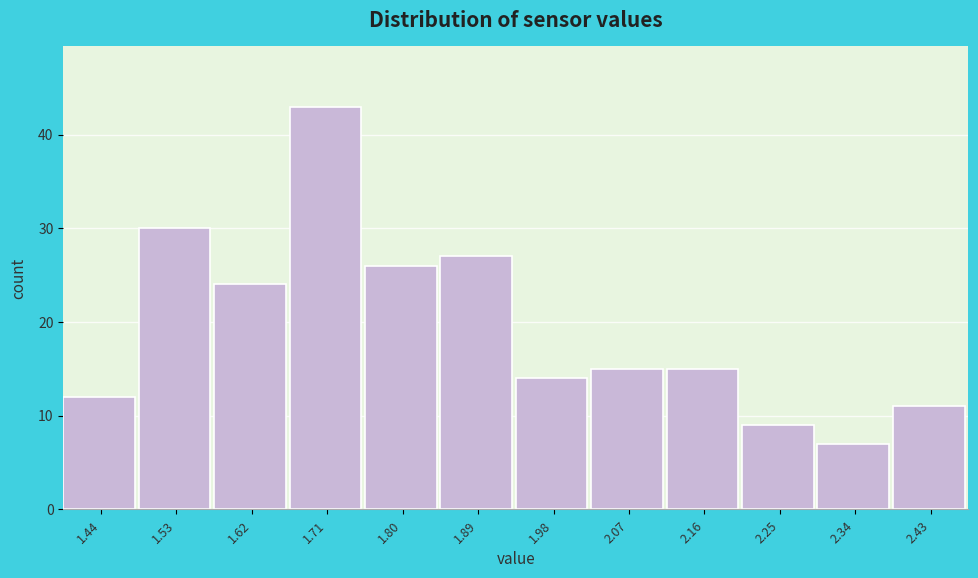

Which range on the x-axis has the tallest bar?

1.67 to 1.76